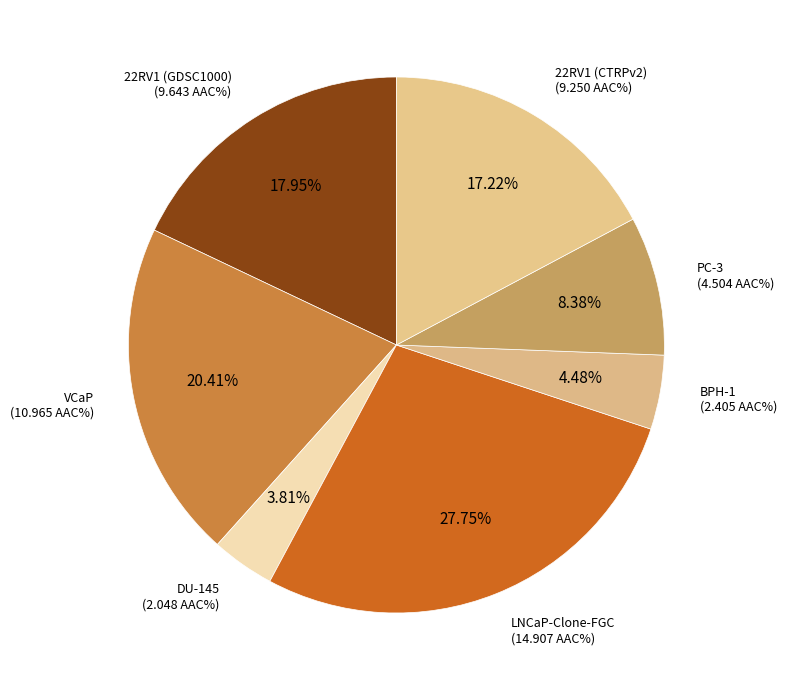

To the nearest percent, what portion does 22RV1 (GDSC1000) represent?

18%